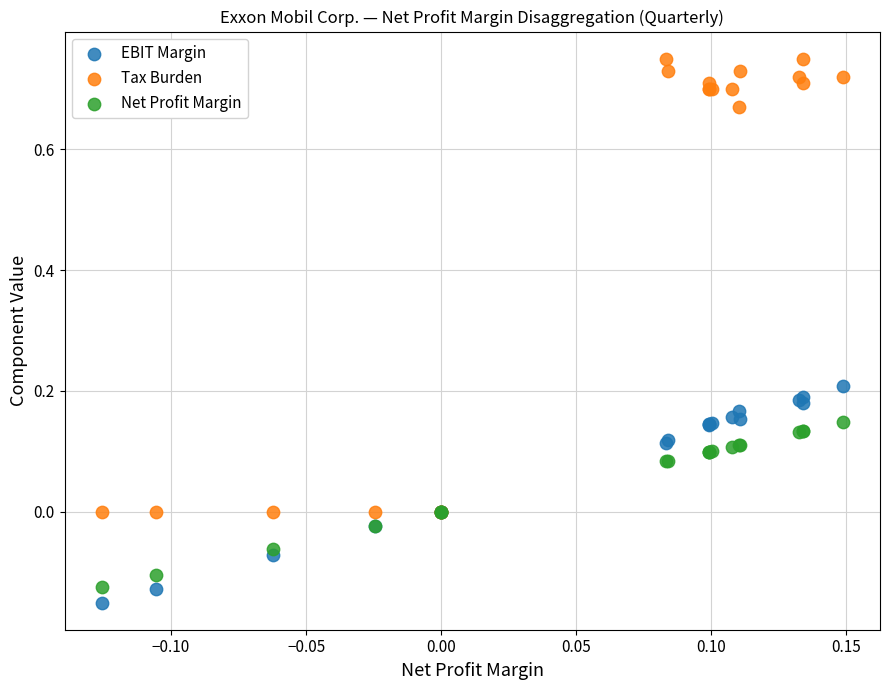

What are all the series names shown in the legend?

EBIT Margin, Tax Burden, Net Profit Margin